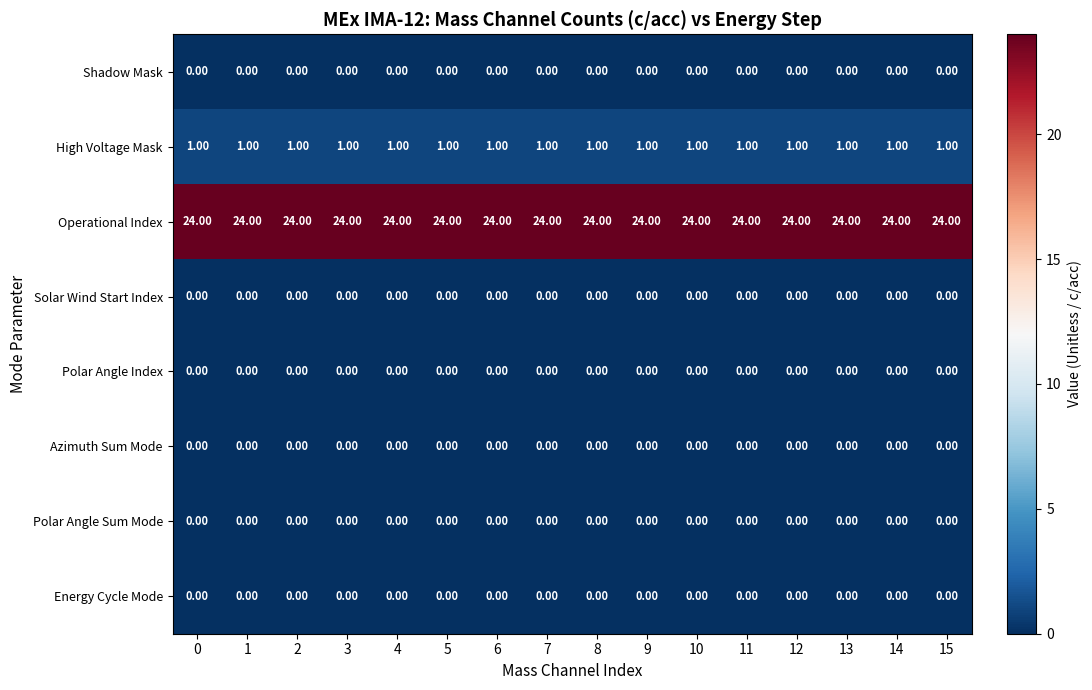

What is the spread (max minus min) of values at 0?

24